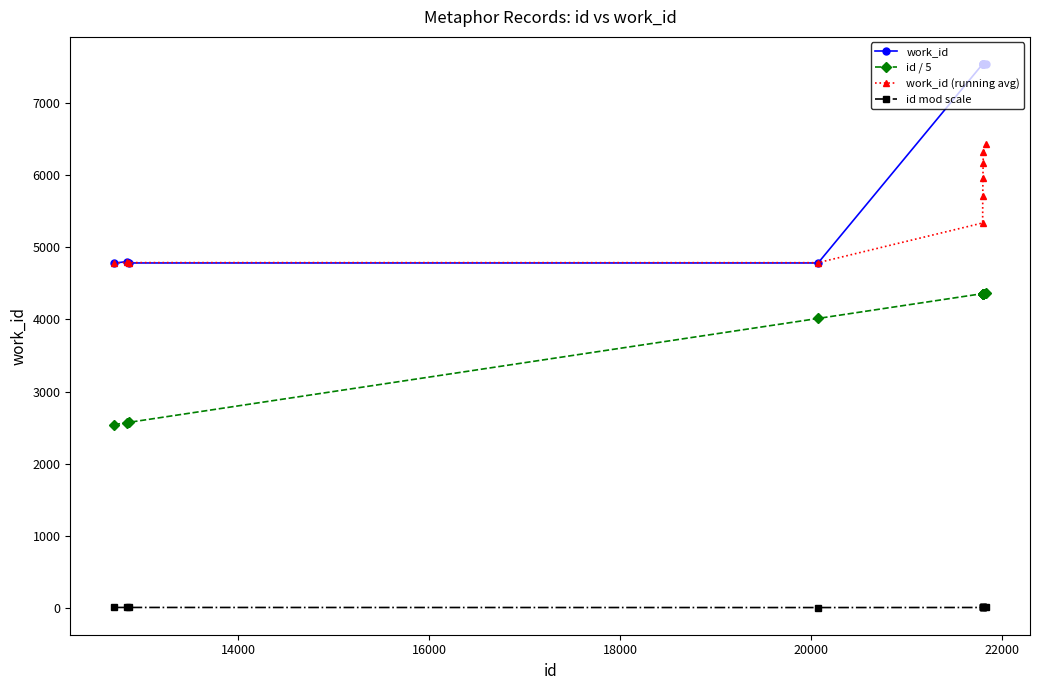

What are all the series names shown in the legend?

work_id, id / 5, work_id (running avg), id mod scale